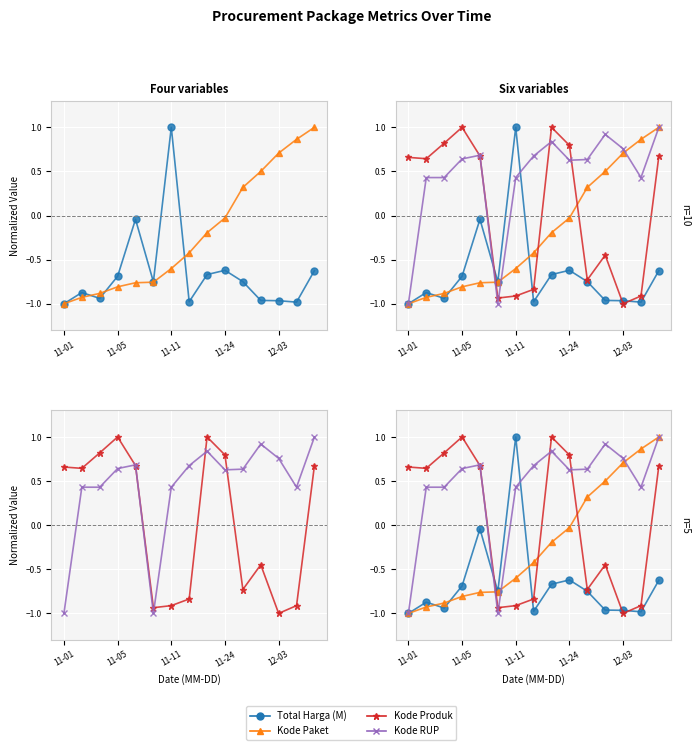

Where does the Kode Produk series first go above 0?

11-01